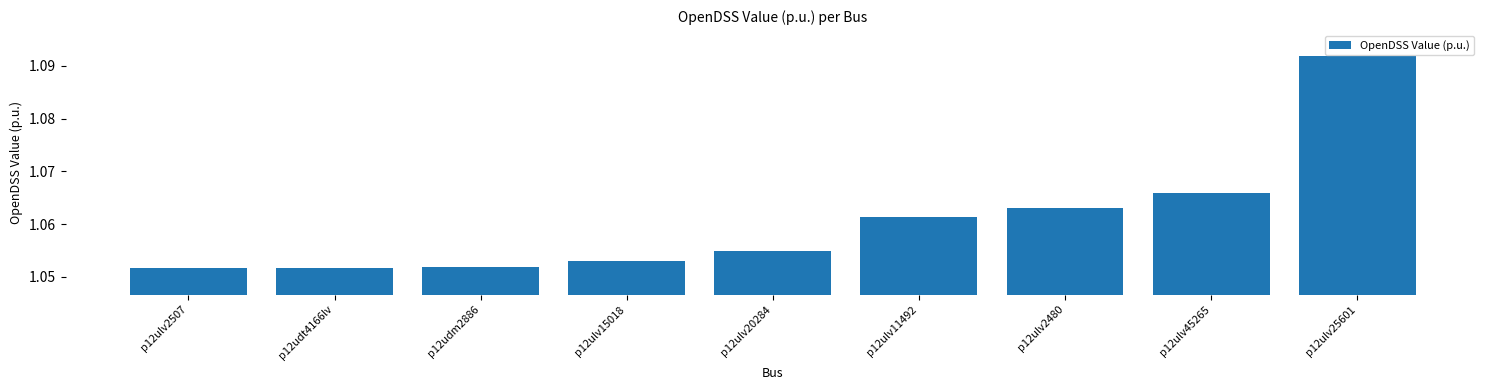

How many values are between 1 and 2?

9